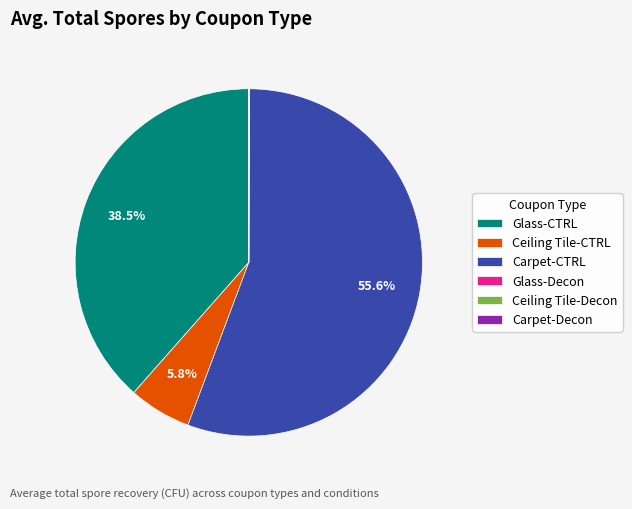

To the nearest percent, what is the average slice percentage?

17%